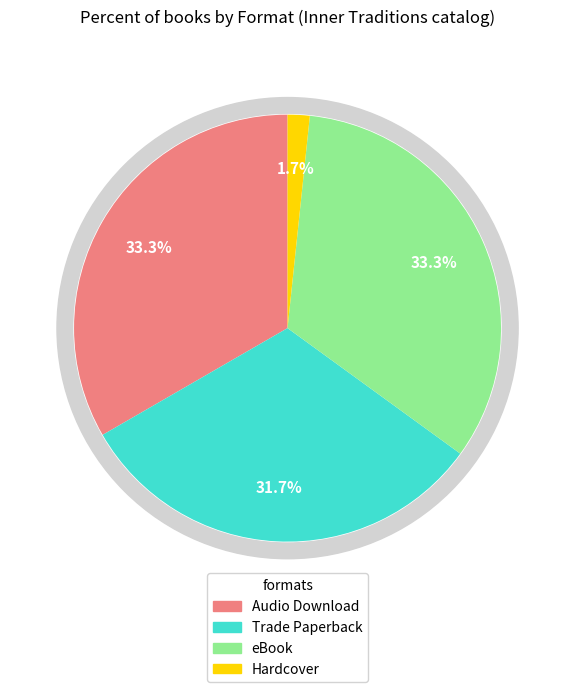

What percentage is the Audio Download slice, to the nearest percent?

33%